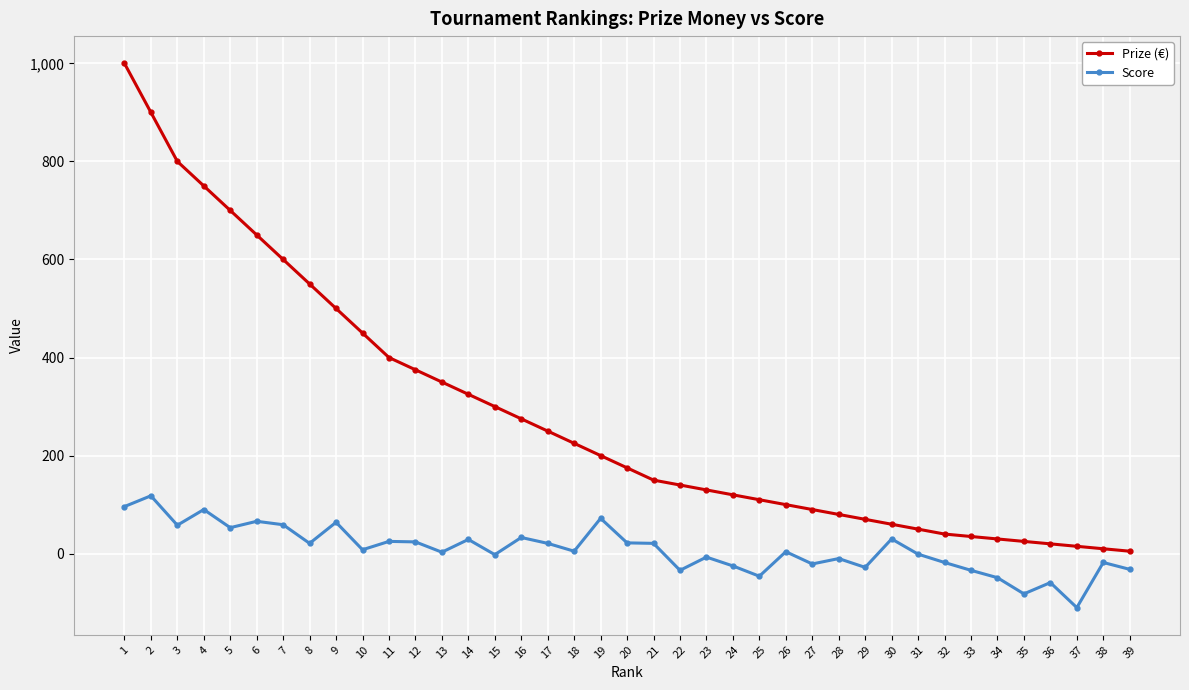

At which label does Prize (€) reach its peak?

1